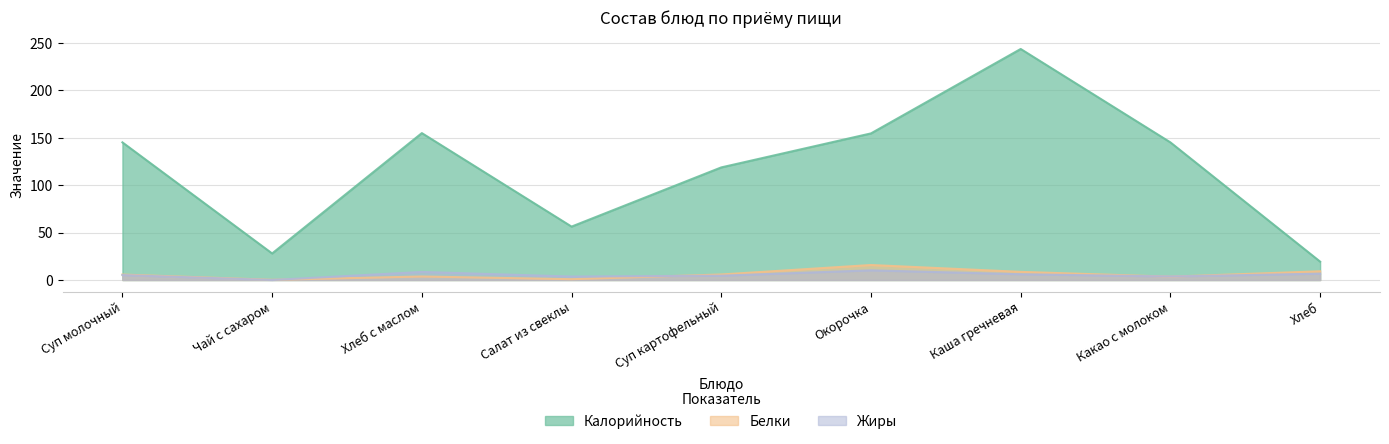

List the series in order of their peak value, highest first.

Калорийность, Белки, Жиры